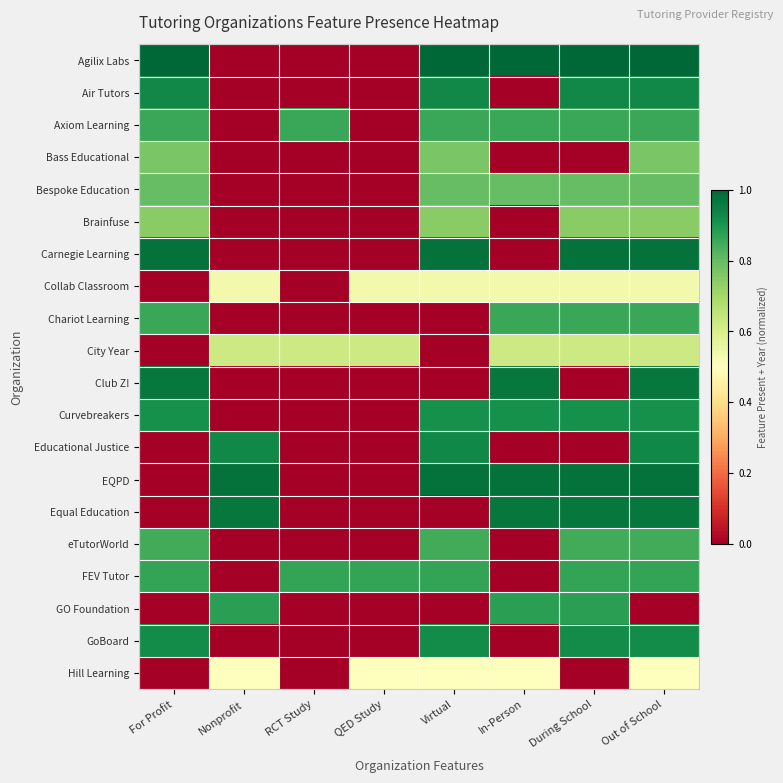

At which category is the sum across all series the highest?

Out of School